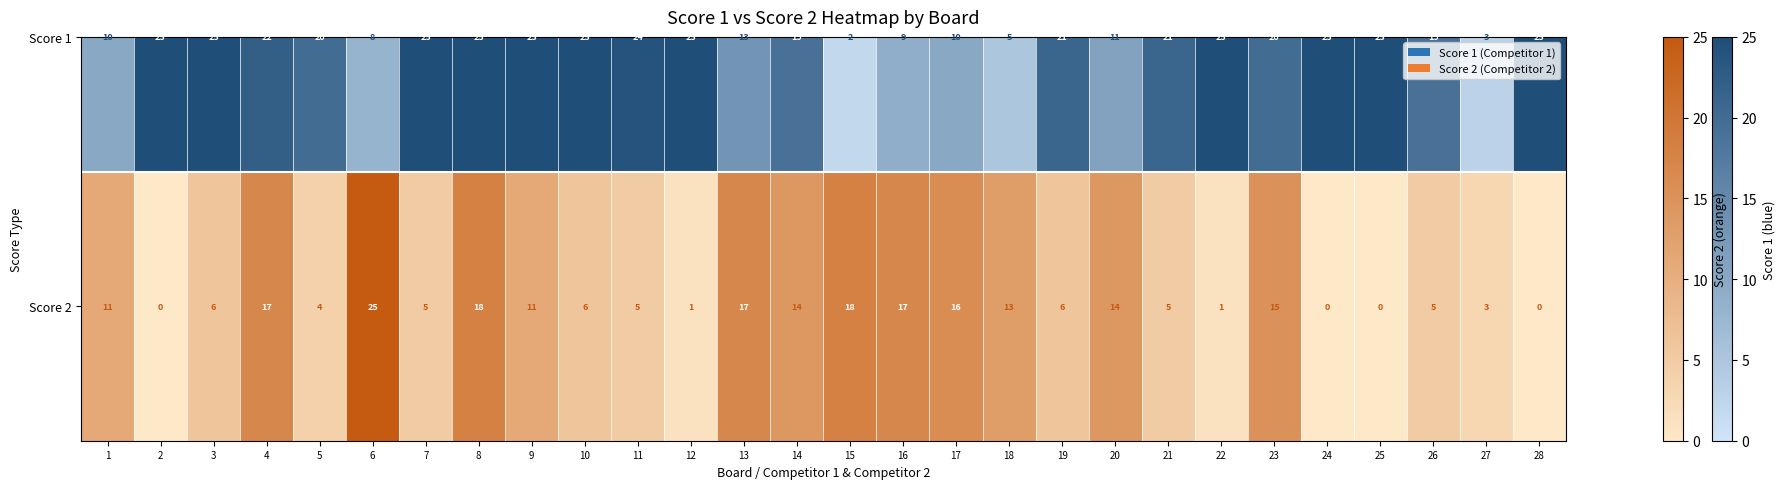

List the labels in order of value, smallest first.

2, 24, 25, 28, 12, 22, 27, 5, 7, 11, 21, 26, 3, 10, 19, 1, 9, 18, 14, 20, 23, 17, 4, 13, 16, 8, 15, 6